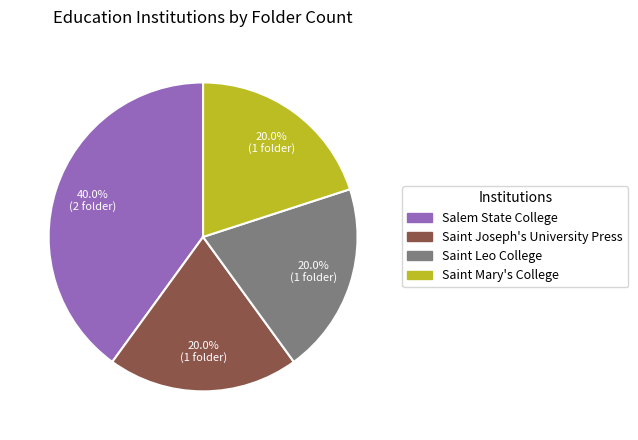

Does any single category account for the majority?

No